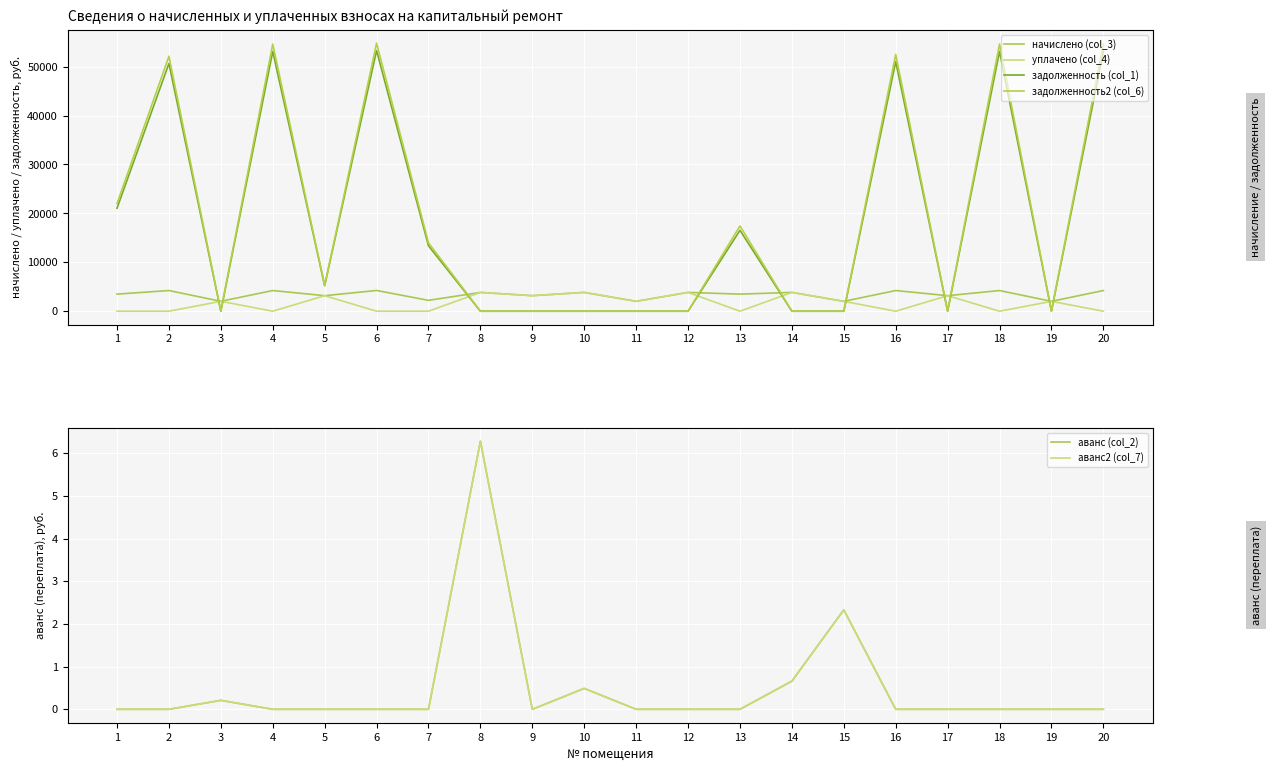

At which category does the chart reach its peak across all series?

6